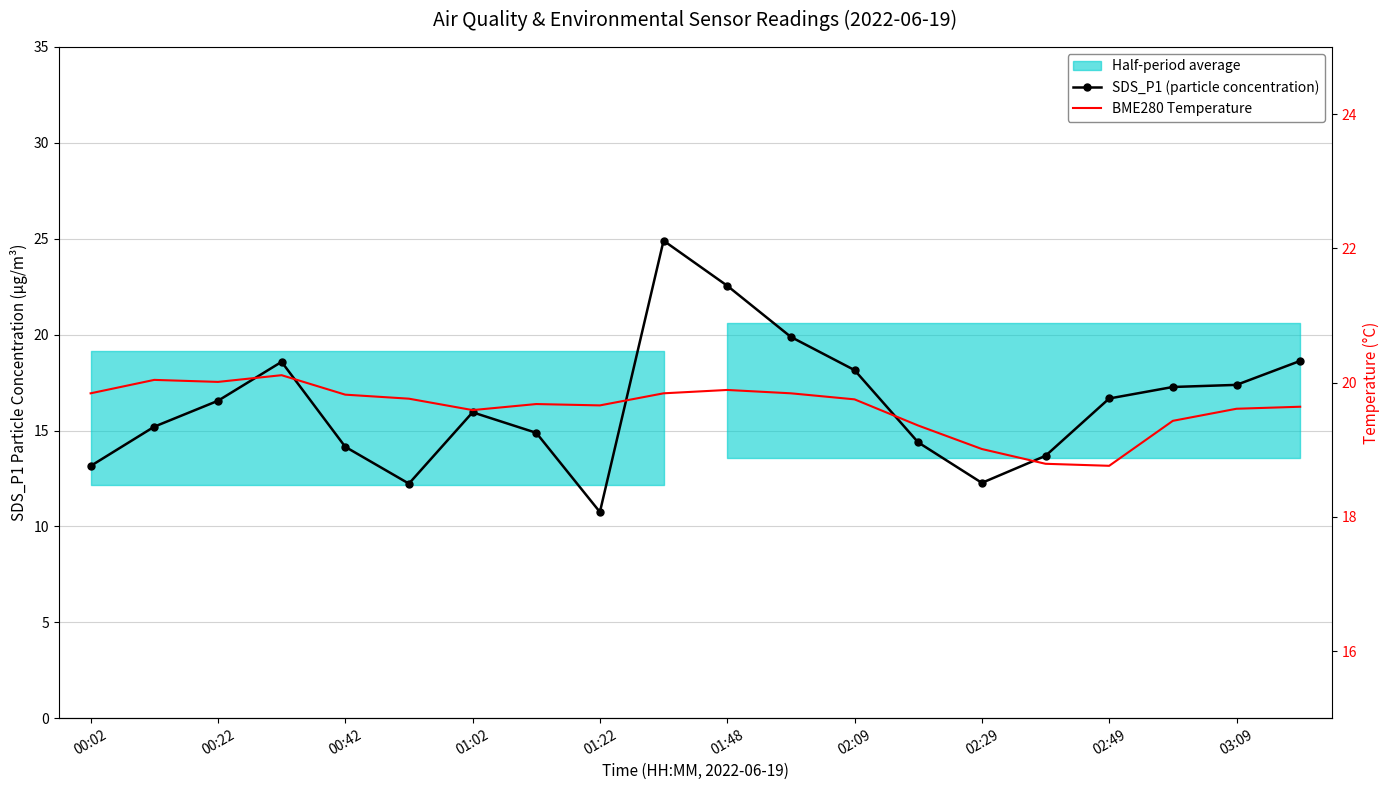

What is the difference between the BME280 Temperature values at 02:29 and 13?

0.3